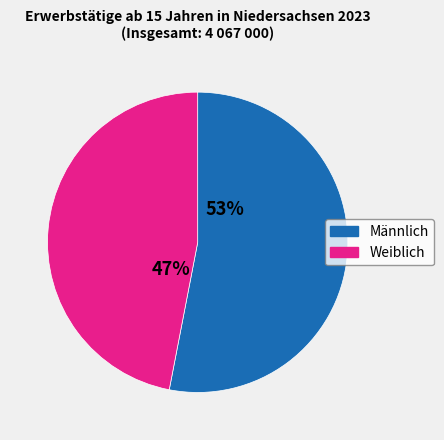

To the nearest percent, what is the combined percentage of Männlich and Weiblich?

100%